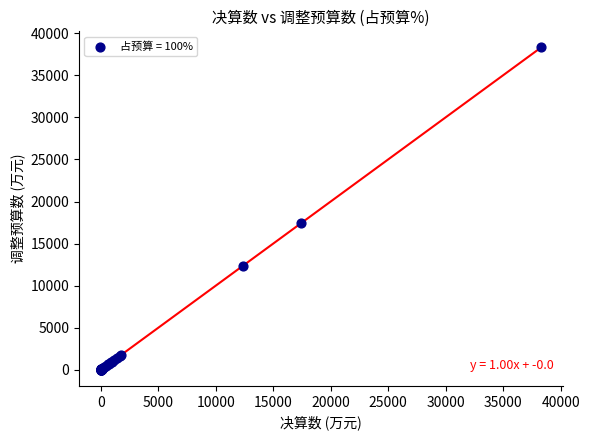

What Y value in the scatter plot is closest to 19155?

17406